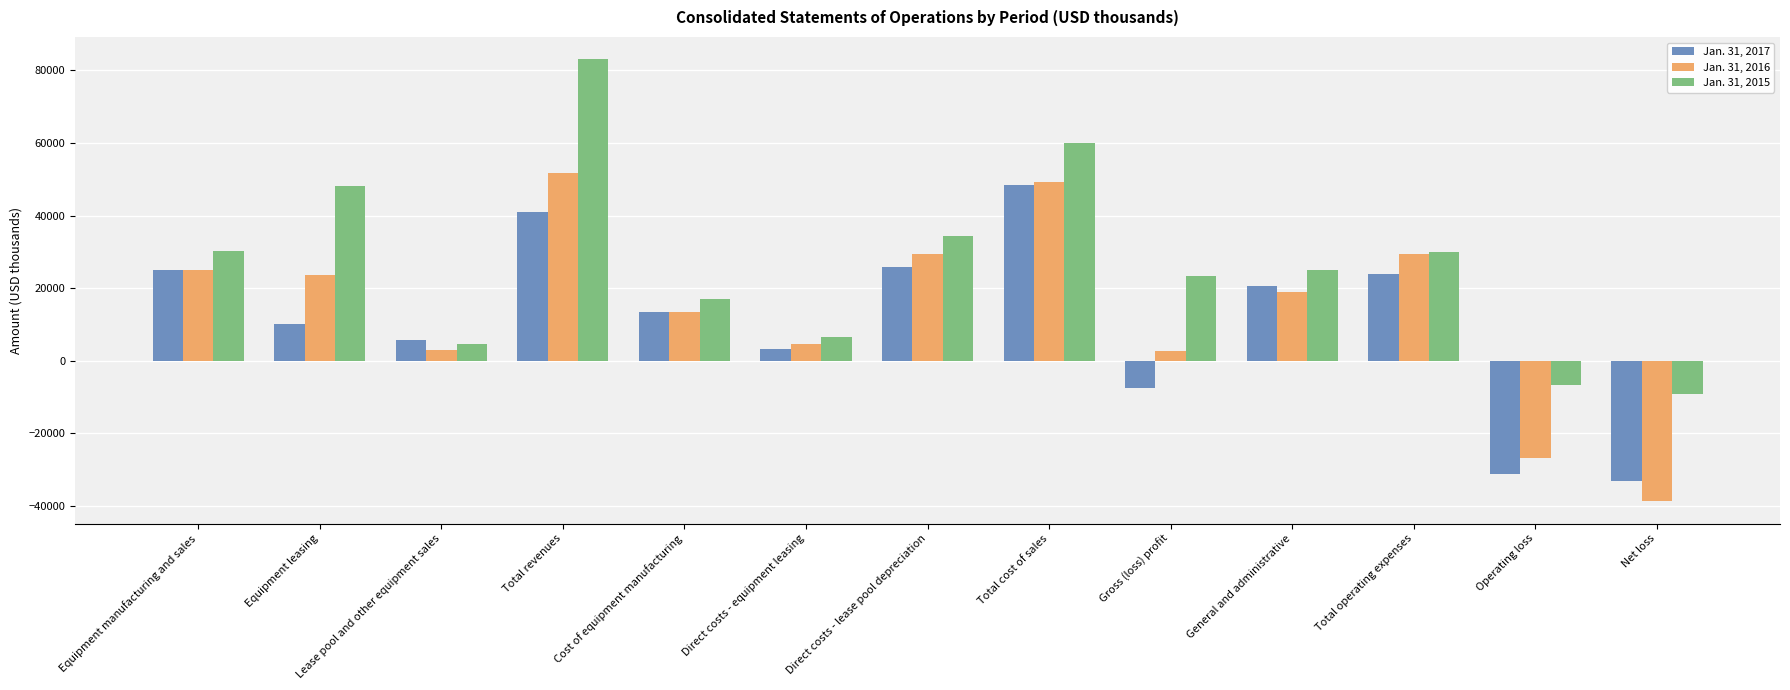

What is the difference between the maximum and minimum values in the Jan. 31, 2015 series?

92338